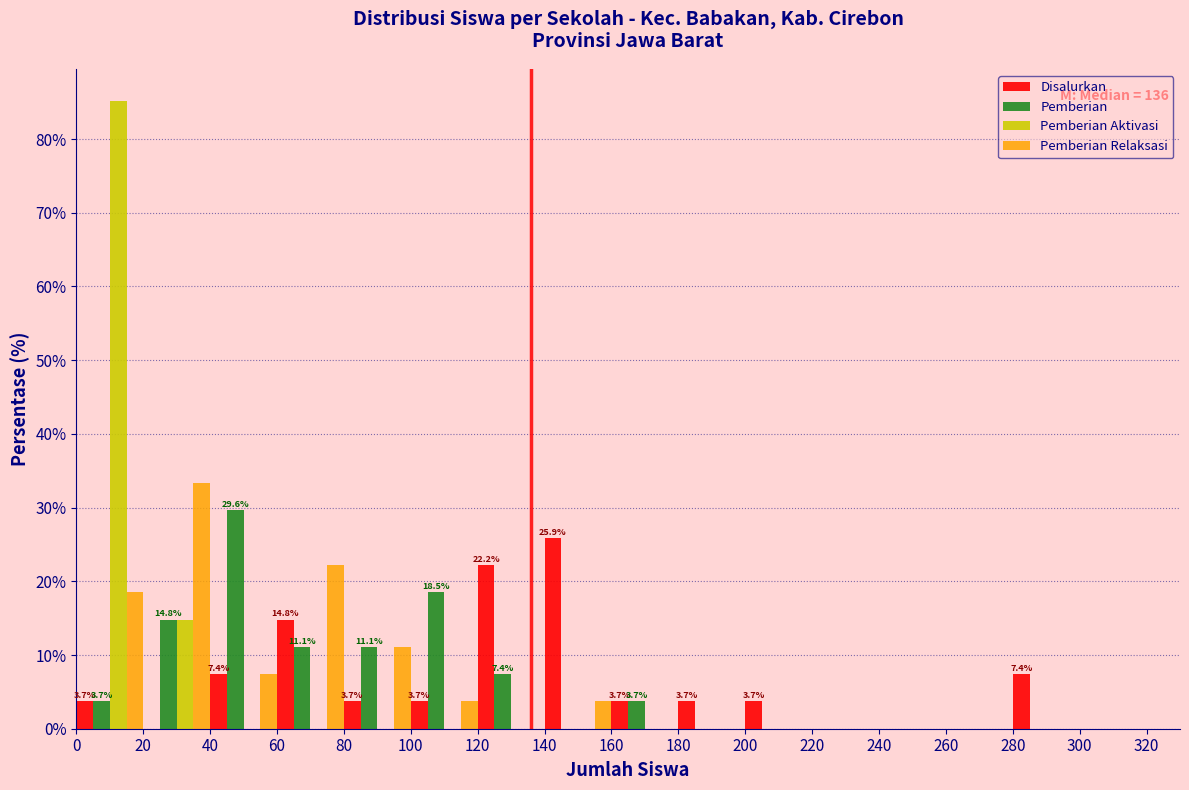

In the Pemberian Relaksasi series, which range on the x-axis has the tallest bar?

20 to 40